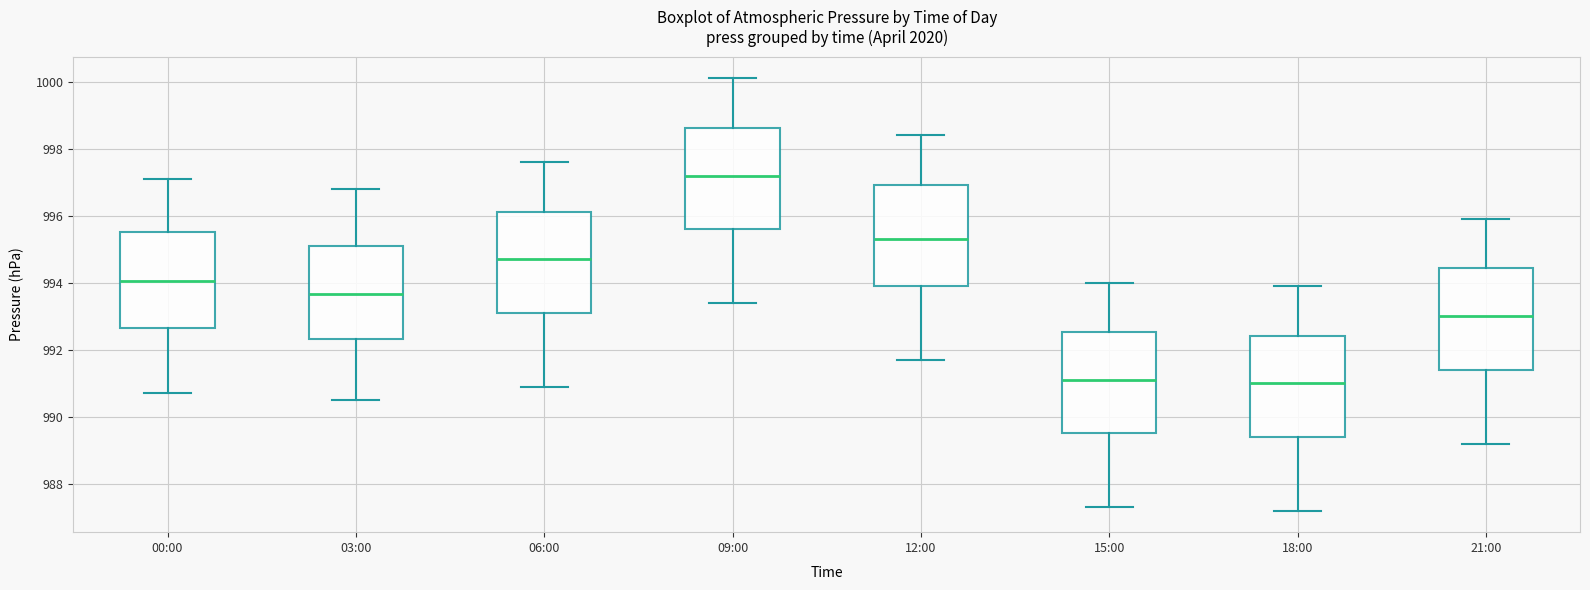

Reading left to right, read every box against the y-axis: the position of its median line, the range the box covers, and the ends of its whiskers. The values are not printed on the chart, so give them approximately, as read against the axis.

00:00: median 994.0, box 992.6 to 995.6, whiskers 990.8 to 997.2
03:00: median 993.6, box 992.4 to 995.2, whiskers 990.6 to 996.8
06:00: median 994.8, box 993.2 to 996.2, whiskers 991.0 to 997.6
09:00: median 997.2, box 995.6 to 998.6, whiskers 993.4 to 1000.2
12:00: median 995.4, box 994.0 to 997.0, whiskers 991.8 to 998.4
15:00: median 991.2, box 989.6 to 992.6, whiskers 987.4 to 994.0
18:00: median 991.0, box 989.4 to 992.4, whiskers 987.2 to 994.0
21:00: median 993.0, box 991.4 to 994.4, whiskers 989.2 to 996.0